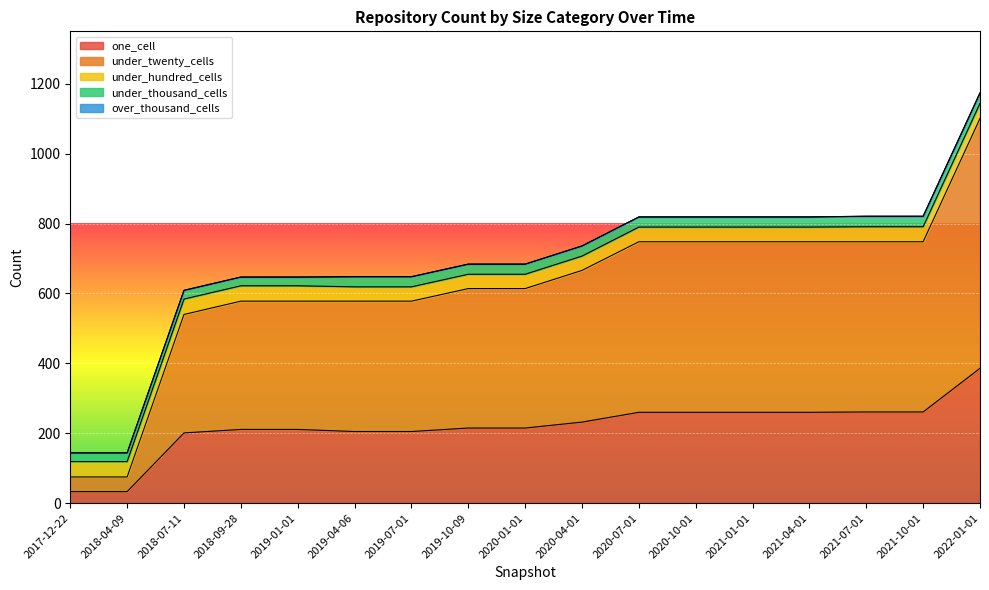

True or false: one_cell has more than 2 interior local peaks.

False